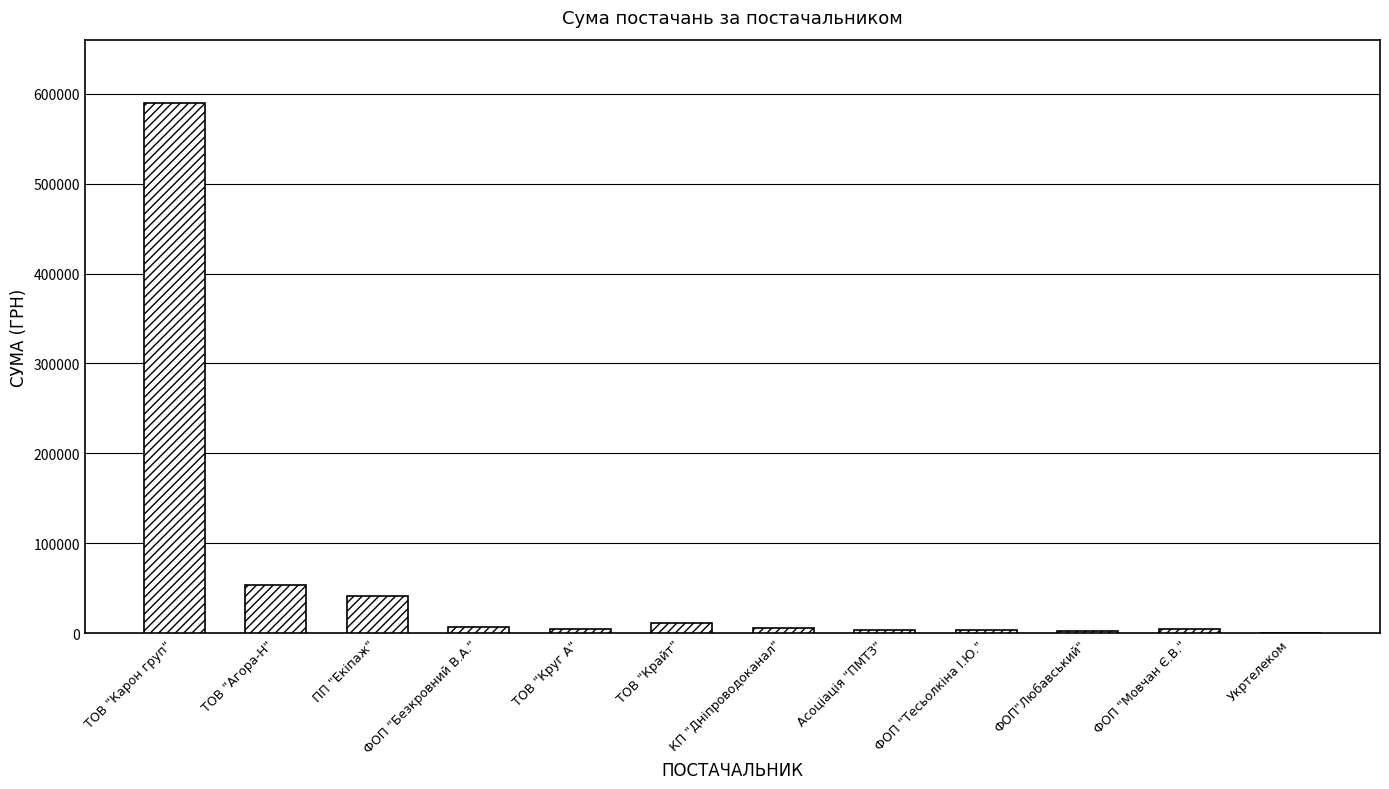

True or false: the data shows 94882.3 at ТОВ "Агора-Н".

False